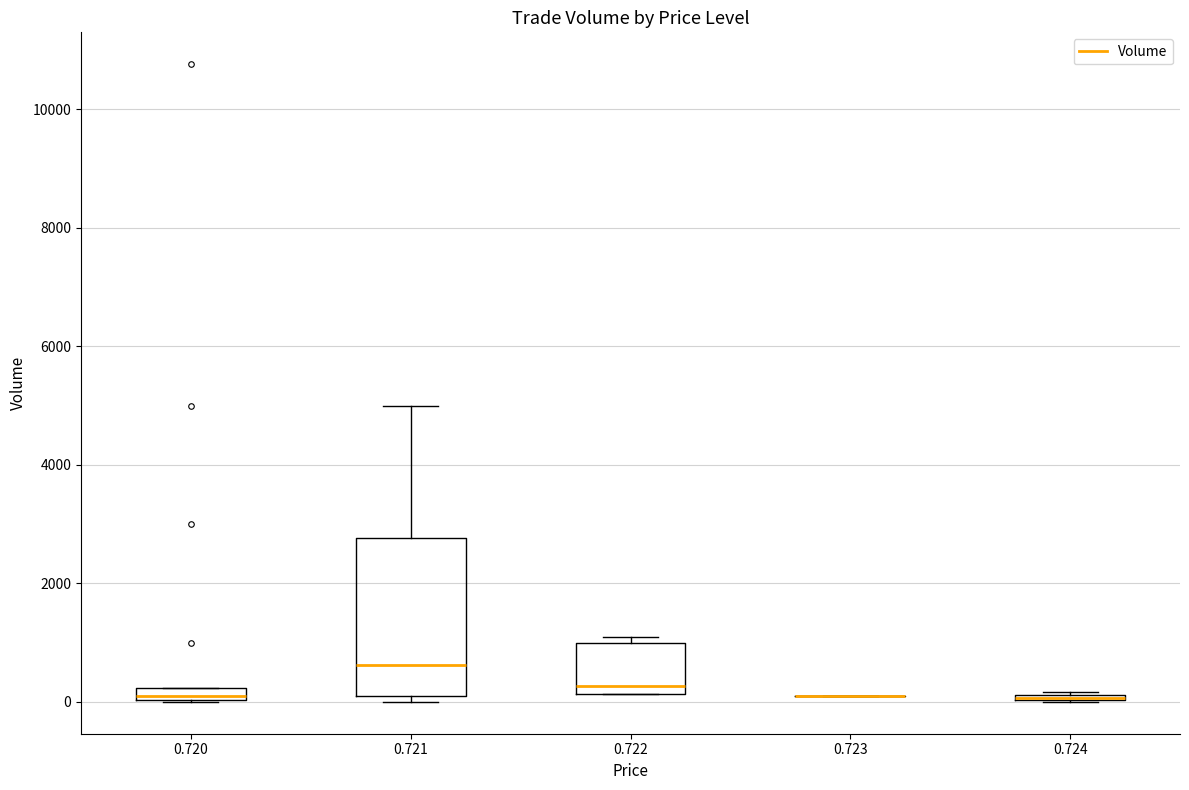

Where is the lower edge of the box at x = 0.721 on the y-axis? The values are not printed on the chart, so give them approximately, as read against the axis.

200